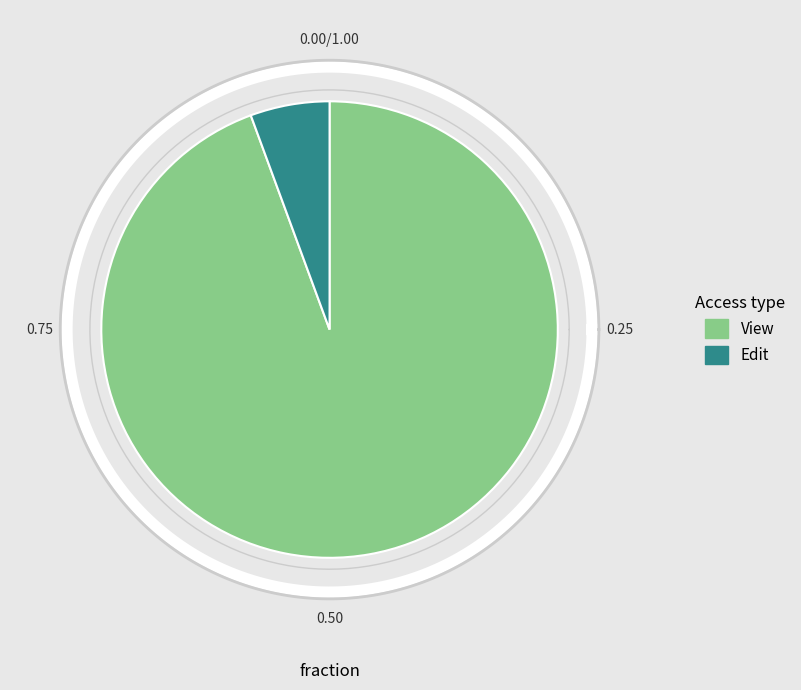

How many slices are in this pie chart?

2